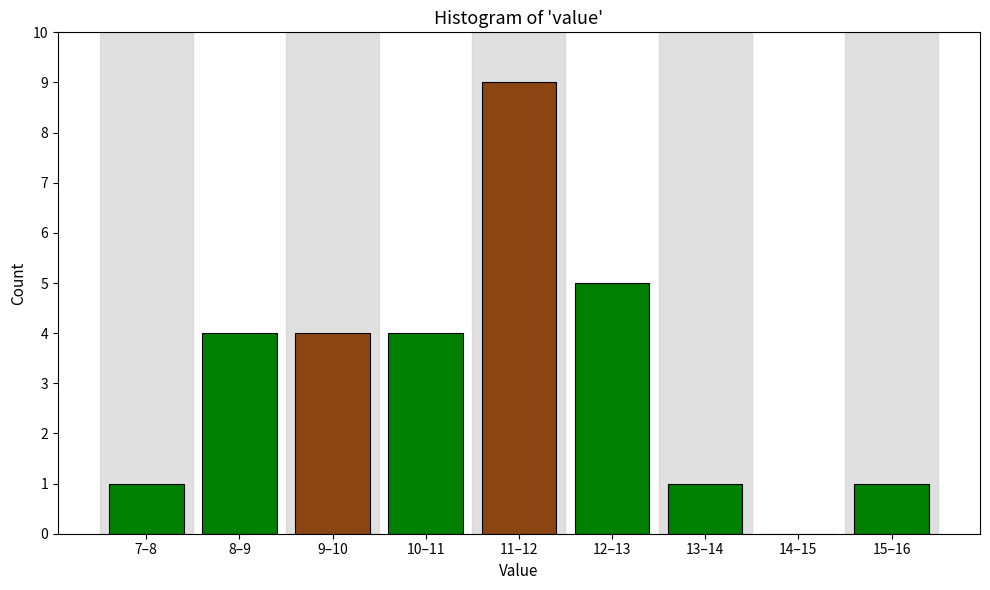

Reading left to right, list all the values displayed in this chart.

7–8=1	8–9=4	9–10=4	10–11=4	11–12=9	12–13=5	13–14=1	14–15=0	15–16=1